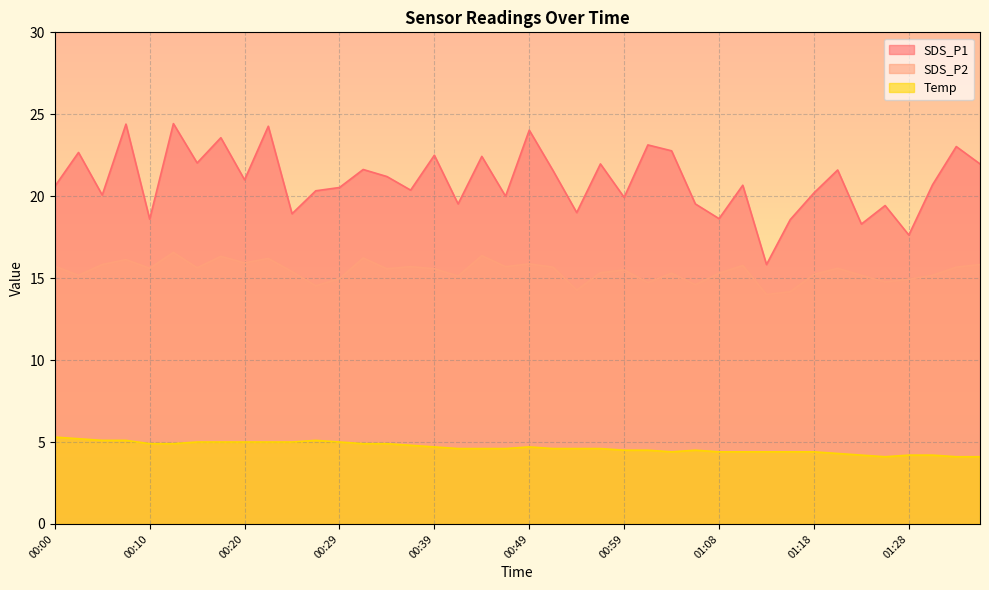

At which category does Temp reach its first local peak?

00:27